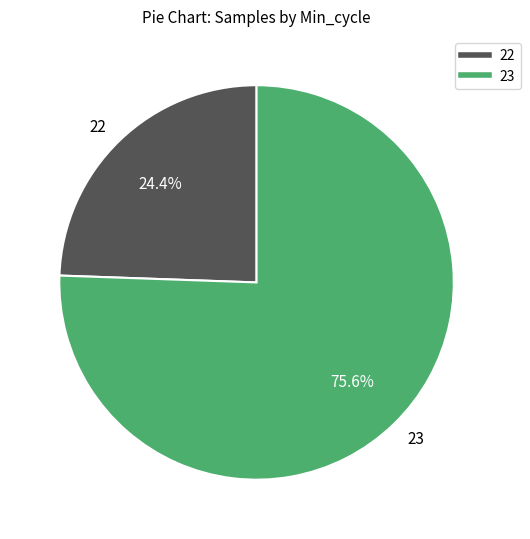

What is the largest slice in the pie chart?

23